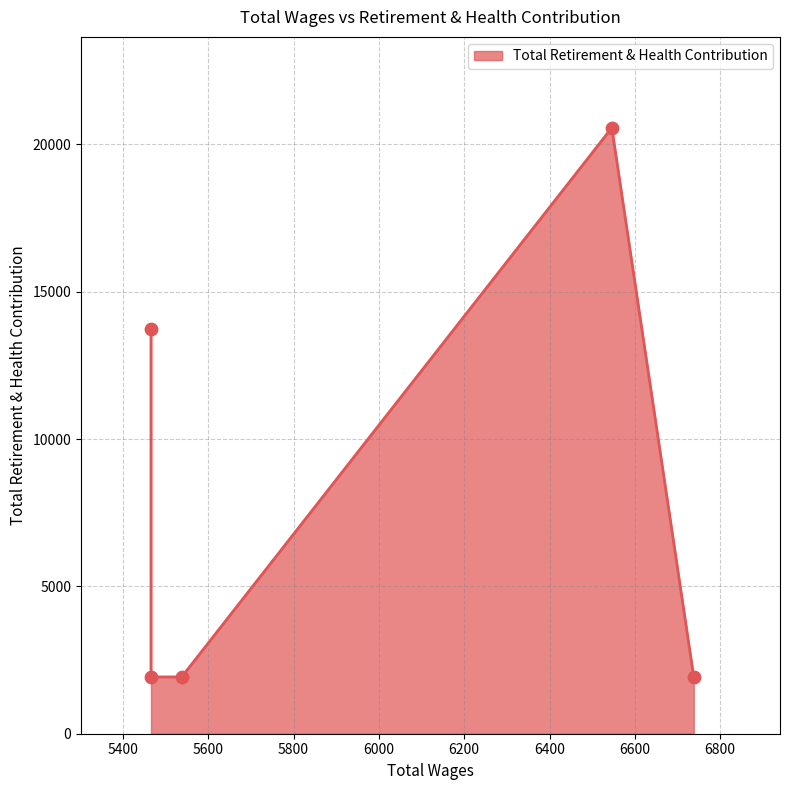

Which has a higher value, 5466.0 or 6738.0?

5466.0